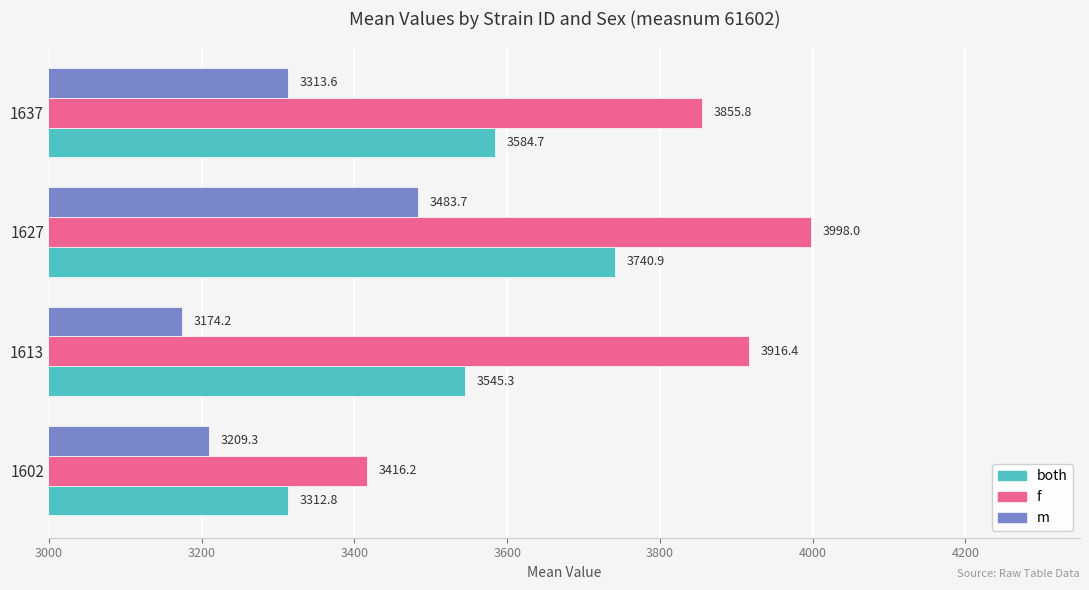

The both series shows 1091.3 at 1627. True or false?

False